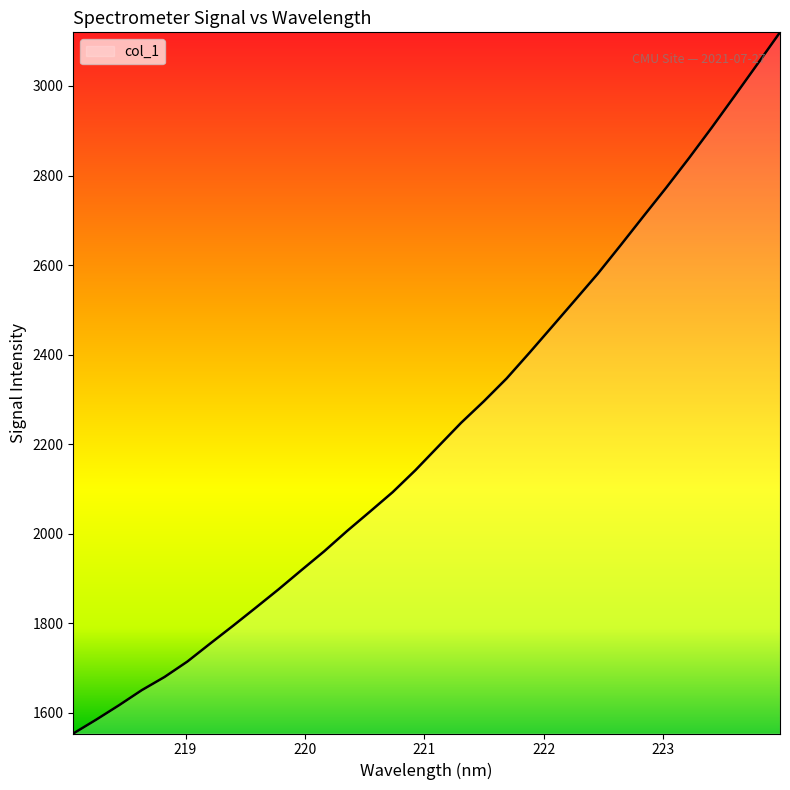

What is the smallest value displayed?

1553.7